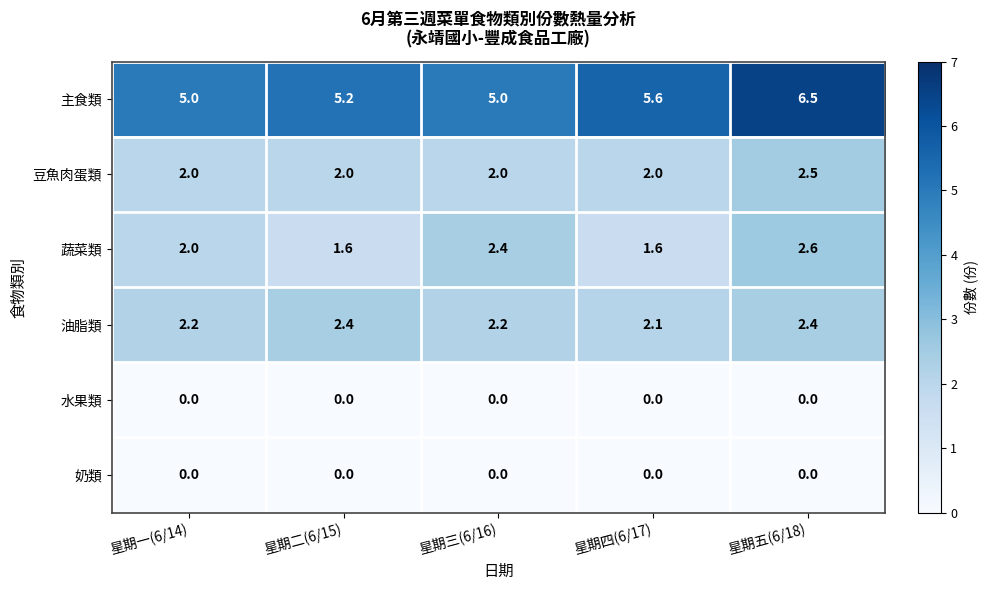

Which series has the widest spread of values?

主食類